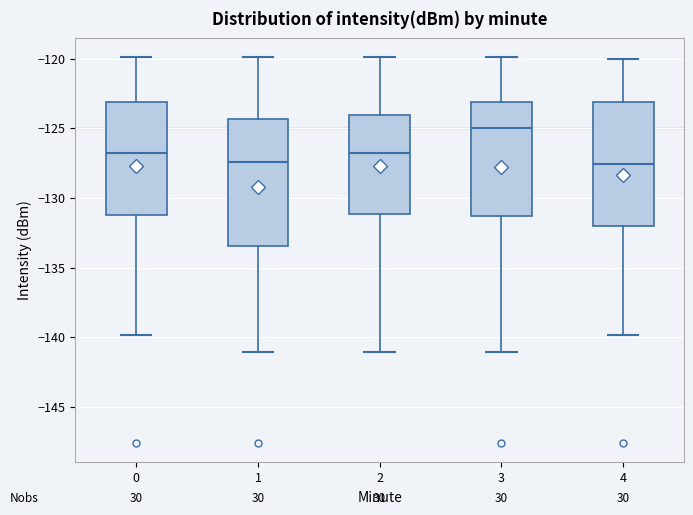

Where does the median line of the box at x = 2 sit on the y-axis? The values are not printed on the chart, so give them approximately, as read against the axis.

-127.0